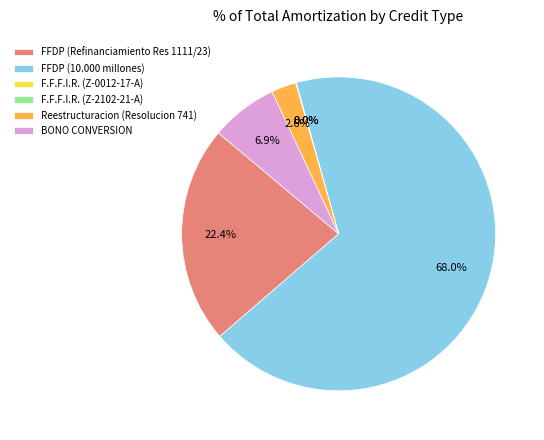

What portion of the pie excludes BONO CONVERSION?

93.1%